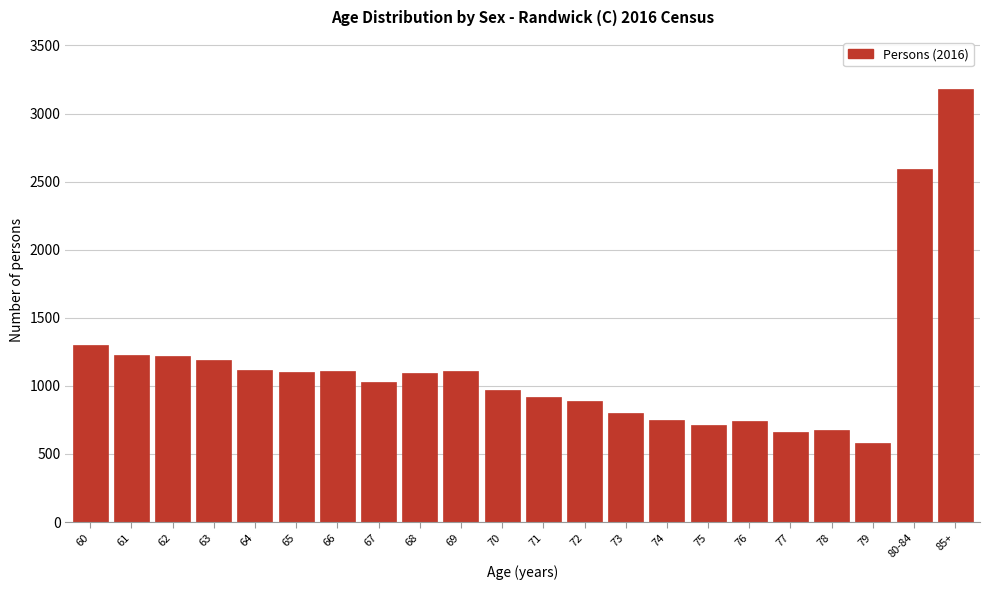

What is the minimum value shown in the chart?

583